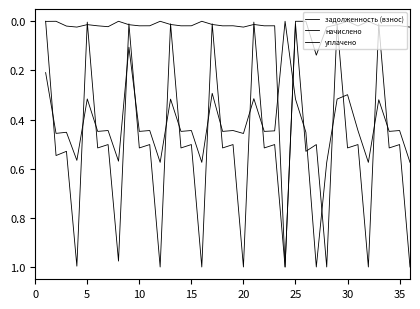

How many lines are shown in the chart?

3